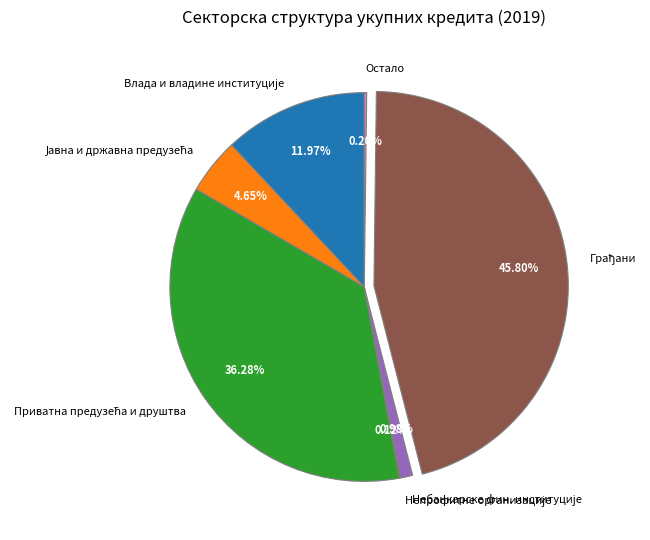

Is there any slice that represents more than half of the pie?

No